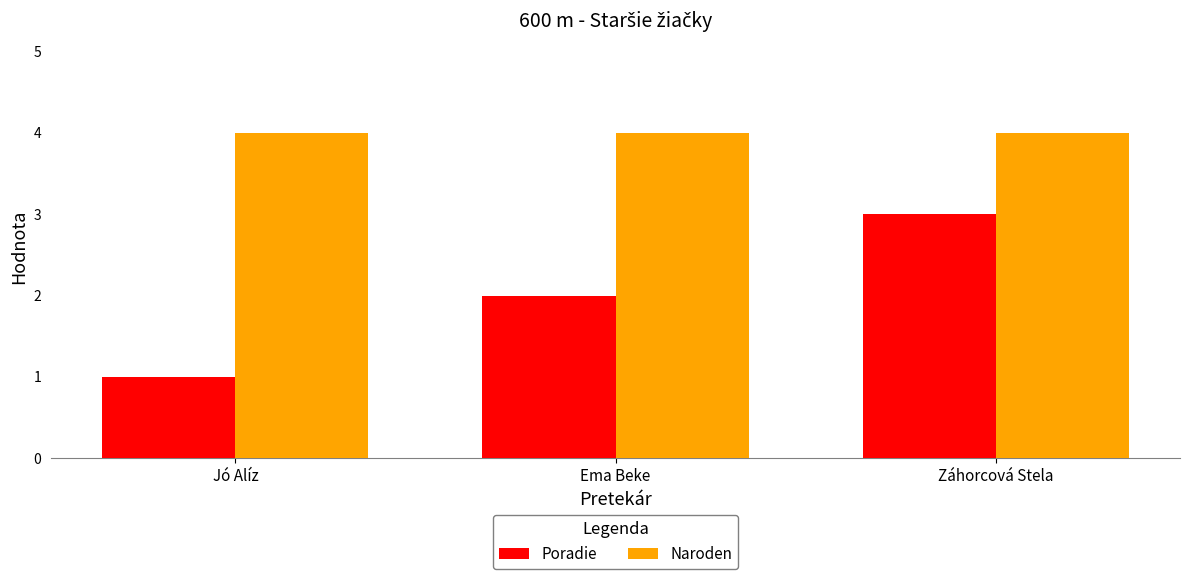

Rank the series by their maximum value, from highest to lowest.

Naroden, Poradie